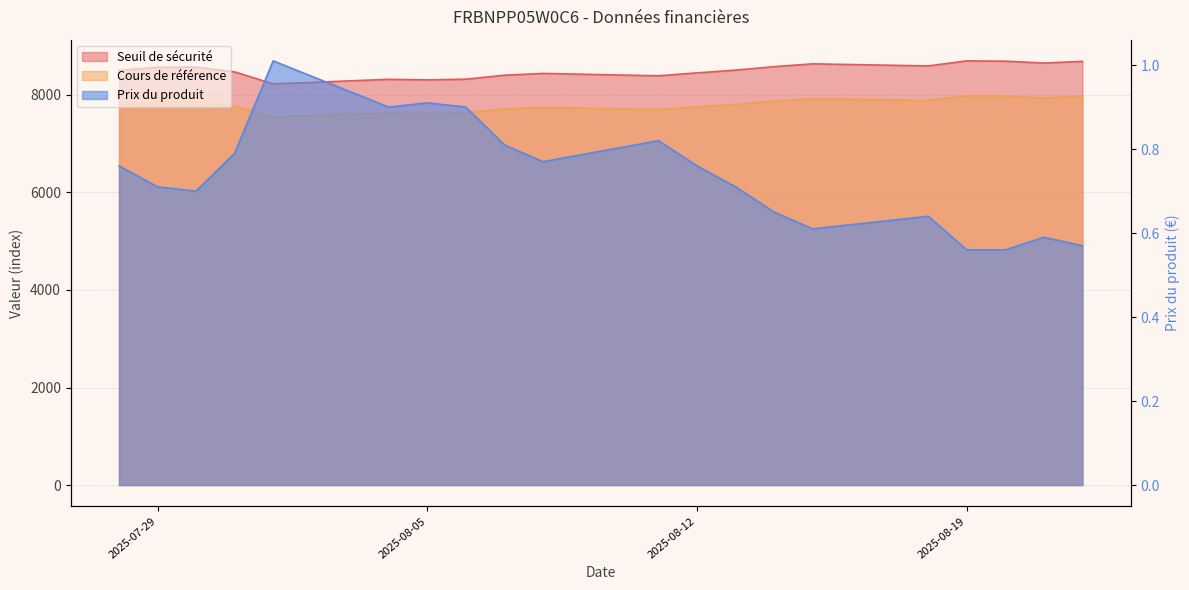

What are all the series names shown in the legend?

Seuil de sécurité, Cours de référence, Prix du produit